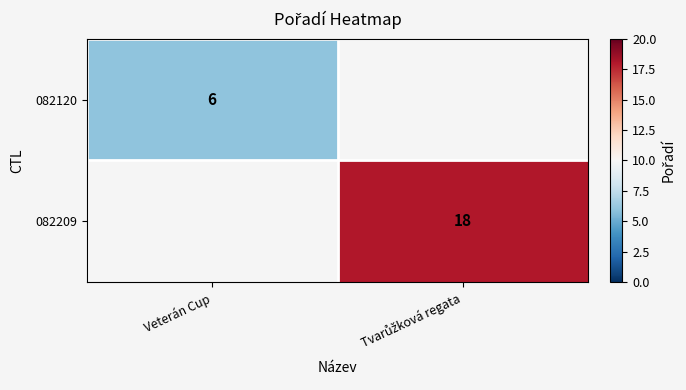

How many categories are shown in the chart?

2